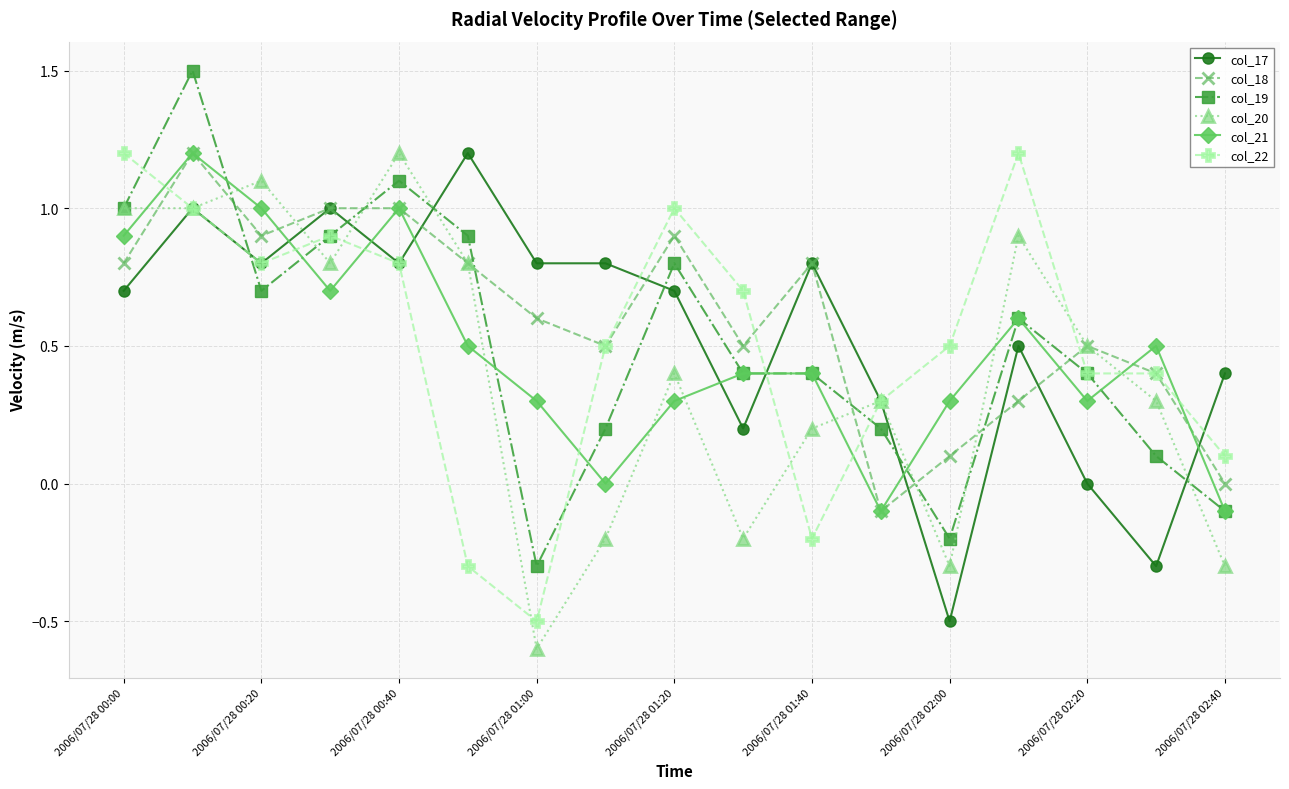

What is the minimum value shown in the chart?

-0.6